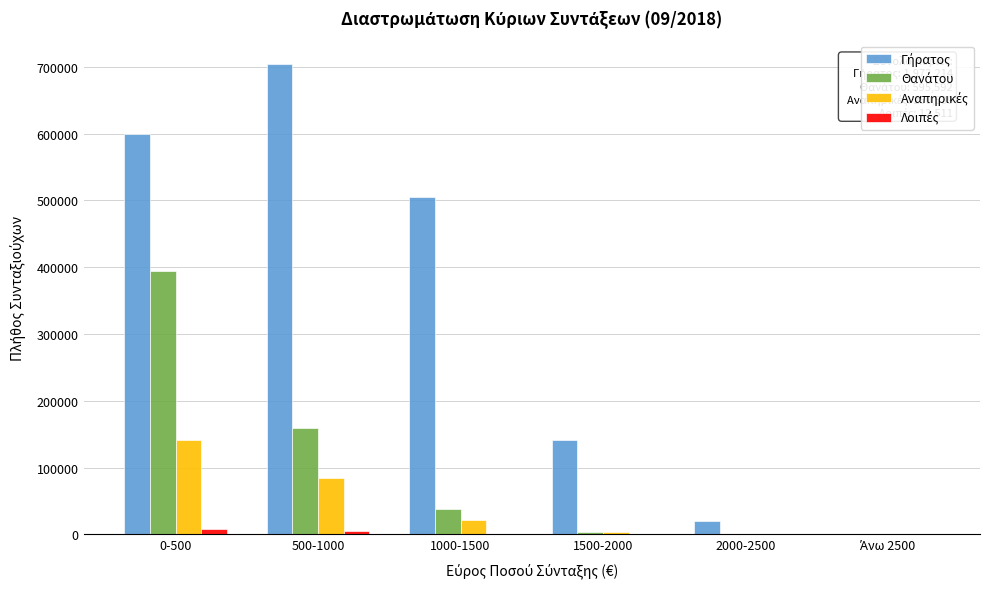

What is the maximum value shown in the chart?

704406